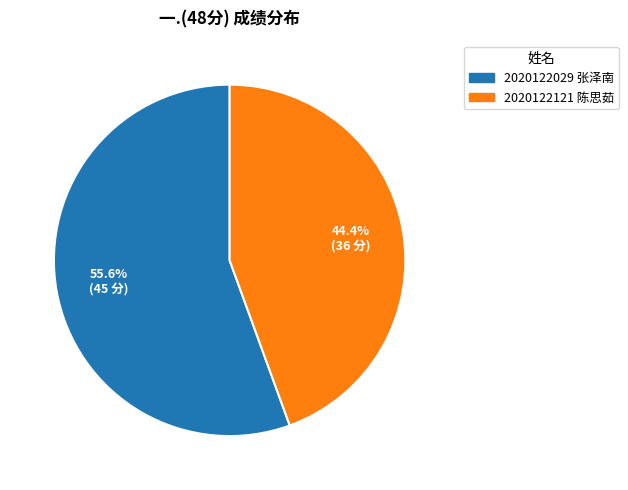

Does any single category account for the majority?

Yes